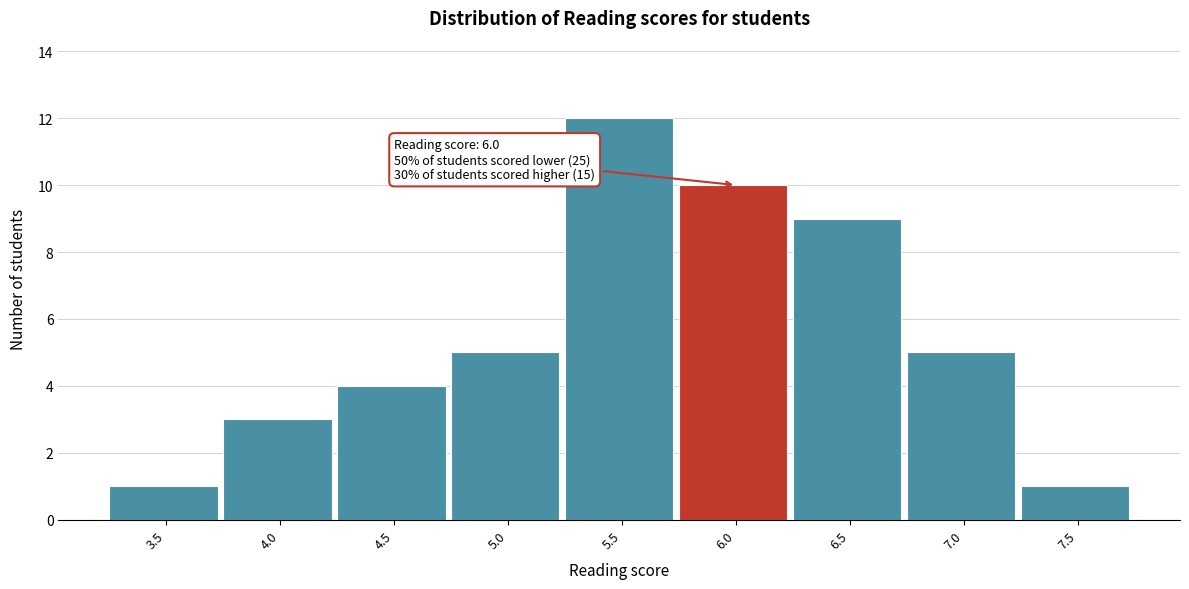

Over which range of the x-axis is the bar tallest?

5.25 to 5.75